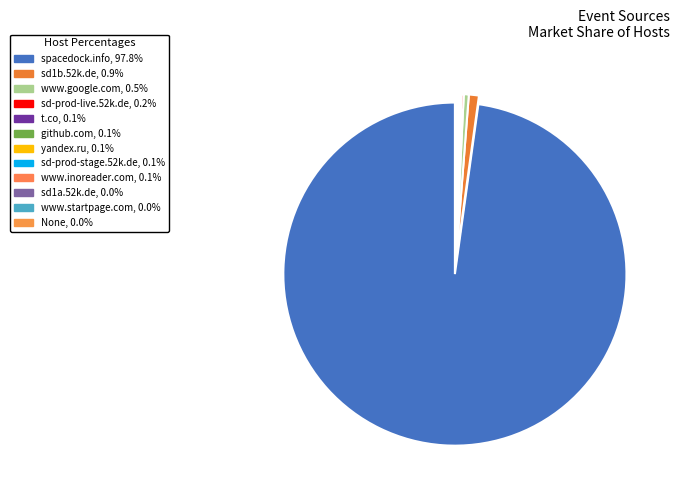

To the nearest percent, what is the average slice percentage?

8%